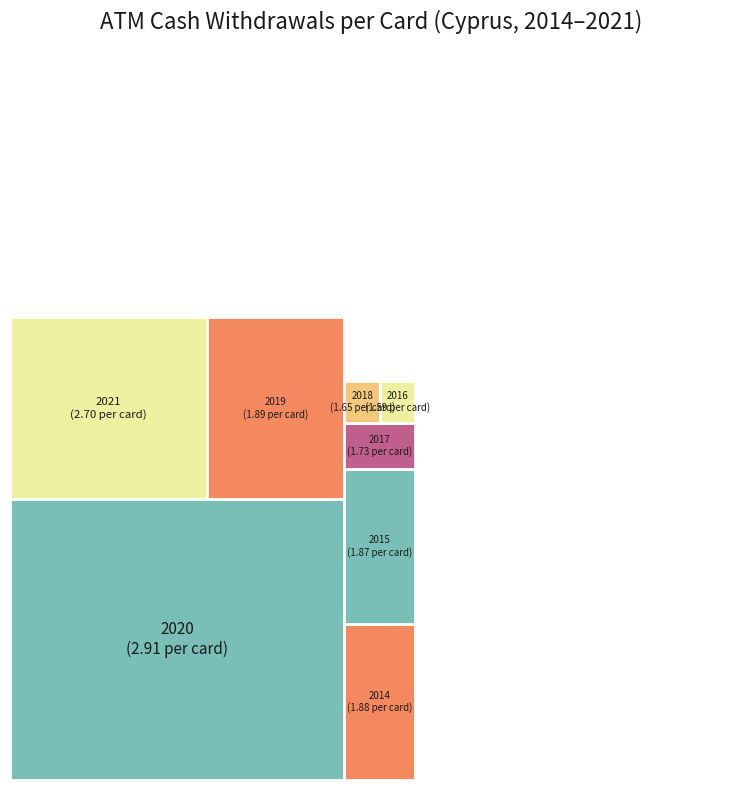

To the nearest percent, what percentage of the pie is 2016?

10%